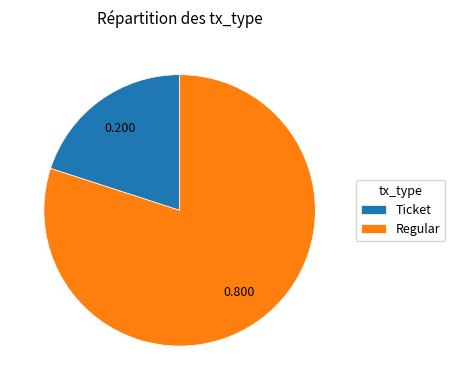

Does any single category account for the majority?

Yes